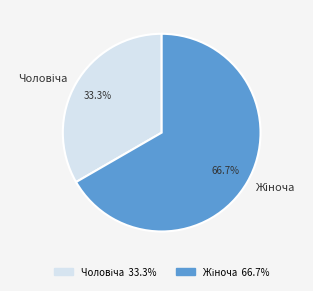

What percentage do Чоловіча and Жіноча together represent?

100.0%